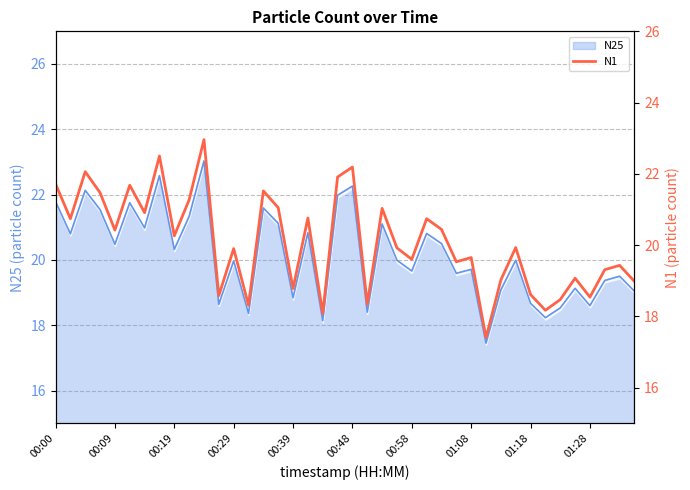

What is the highest value of the N25 series?

23.0